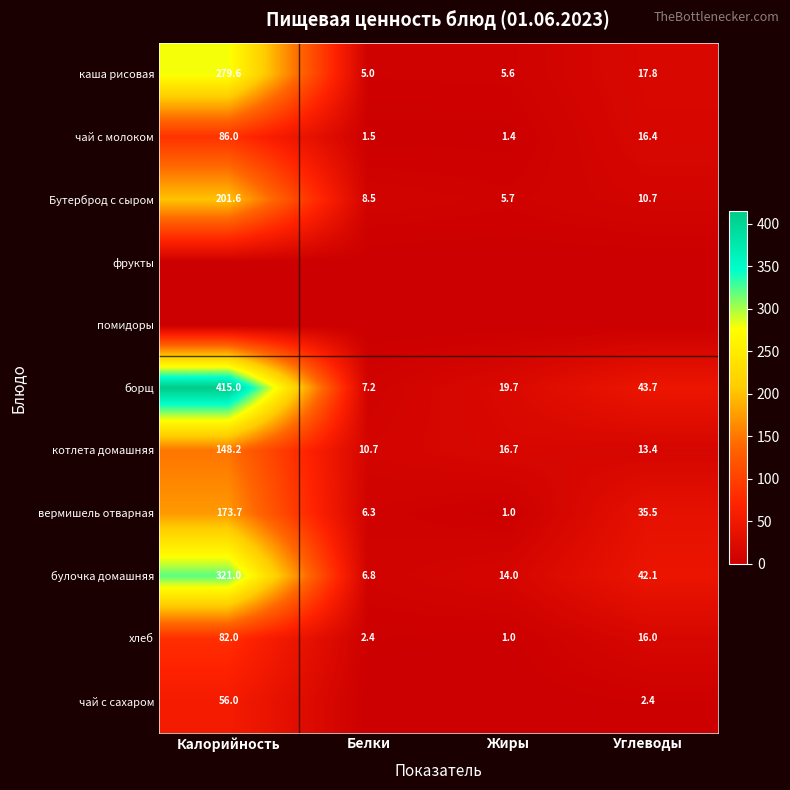

What is the difference between the котлета домашняя values at Углеводы and Белки?

2.7